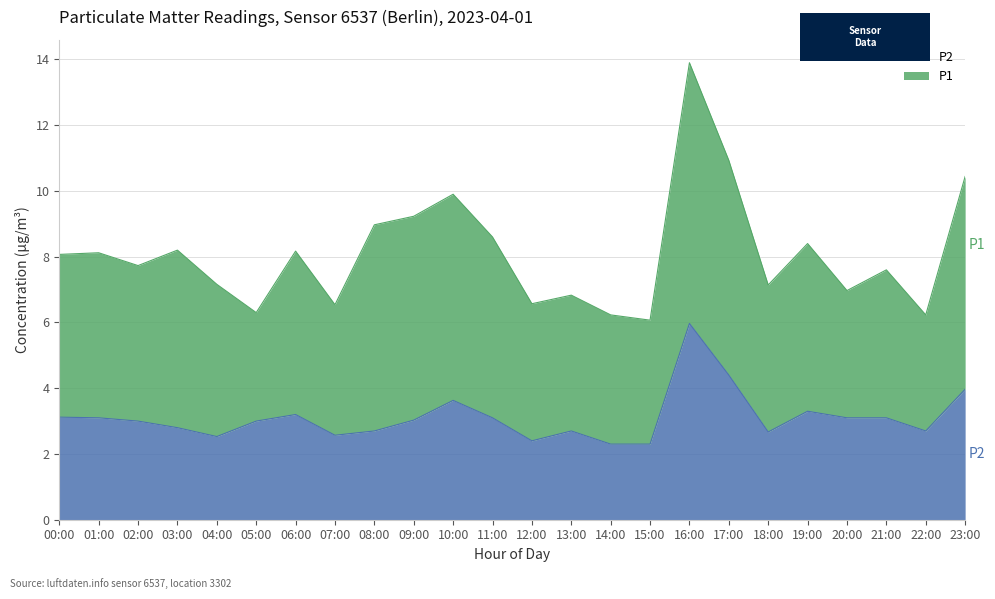

What is the total value across all series at 05:00?

6.3